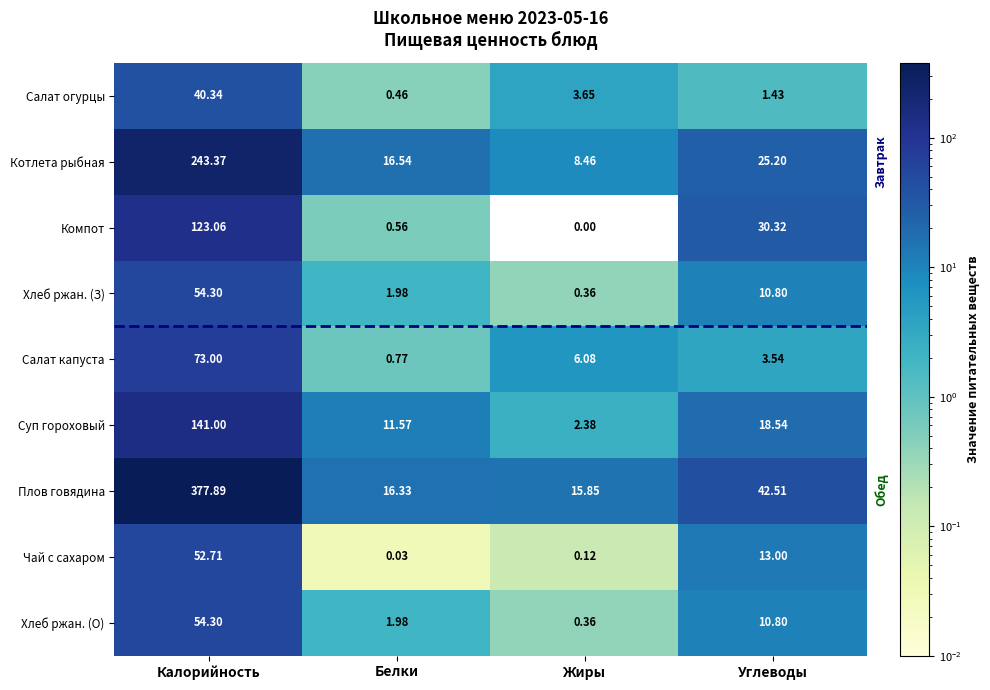

How many data points in Чай с сахаром are less than 13?

2